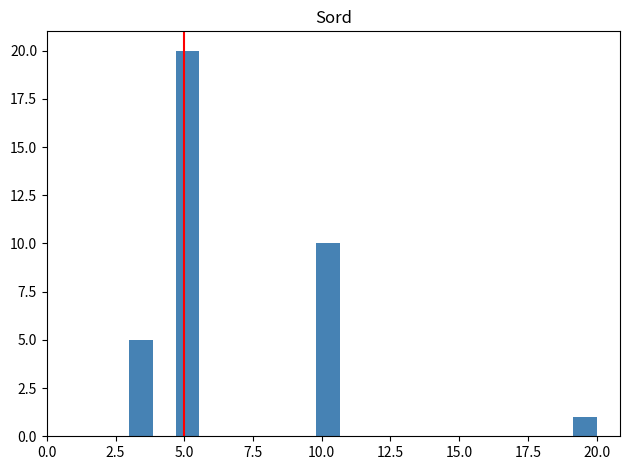

Read against the x-axis, roughly where is the centre of the tallest bar?

5.0